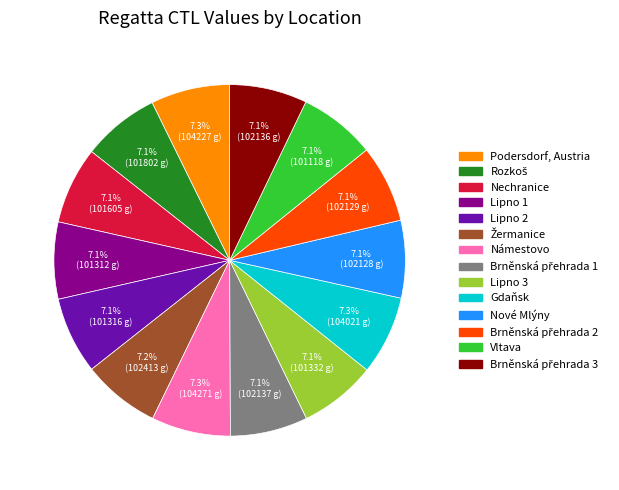

Is it true that Podersdorf, Austria is 7% of the pie?

True